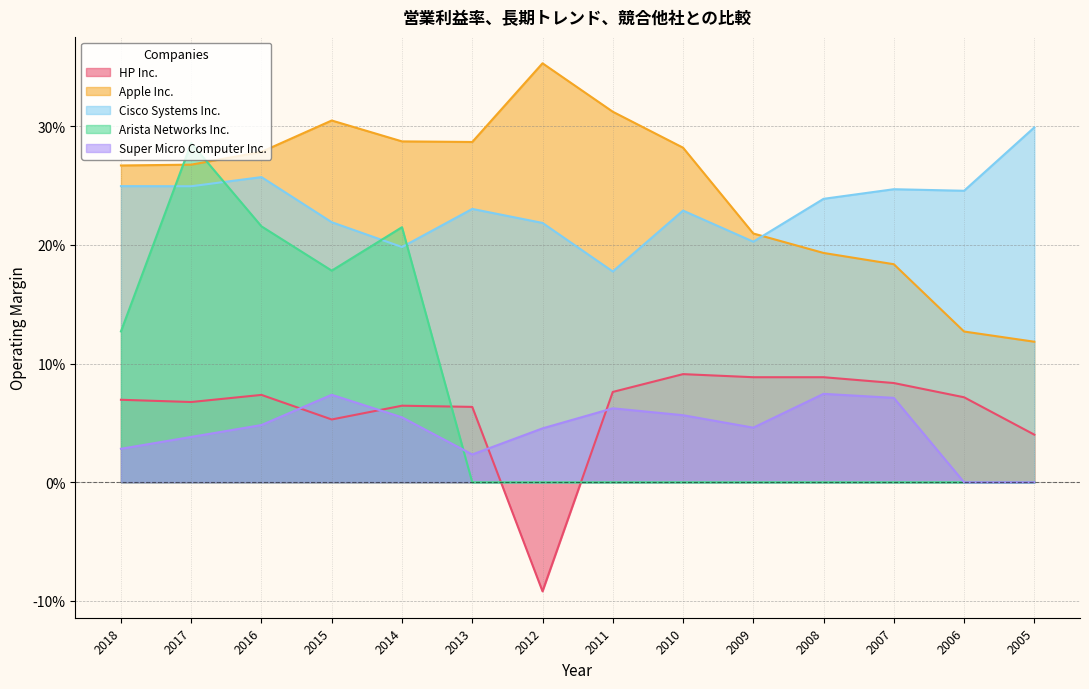

What is the difference between the maximum and minimum values in the HP Inc. series?

0.2